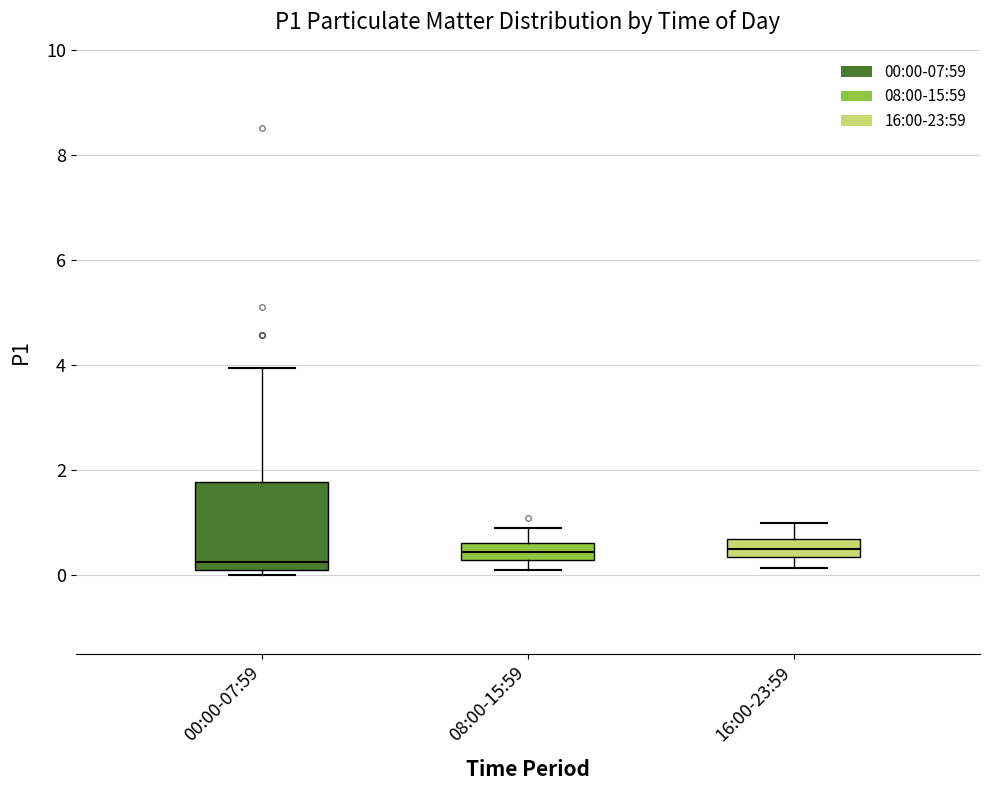

Where is the upper edge of the box for 08:00-15:59 on the y-axis? The values are not printed on the chart, so give them approximately, as read against the axis.

0.6